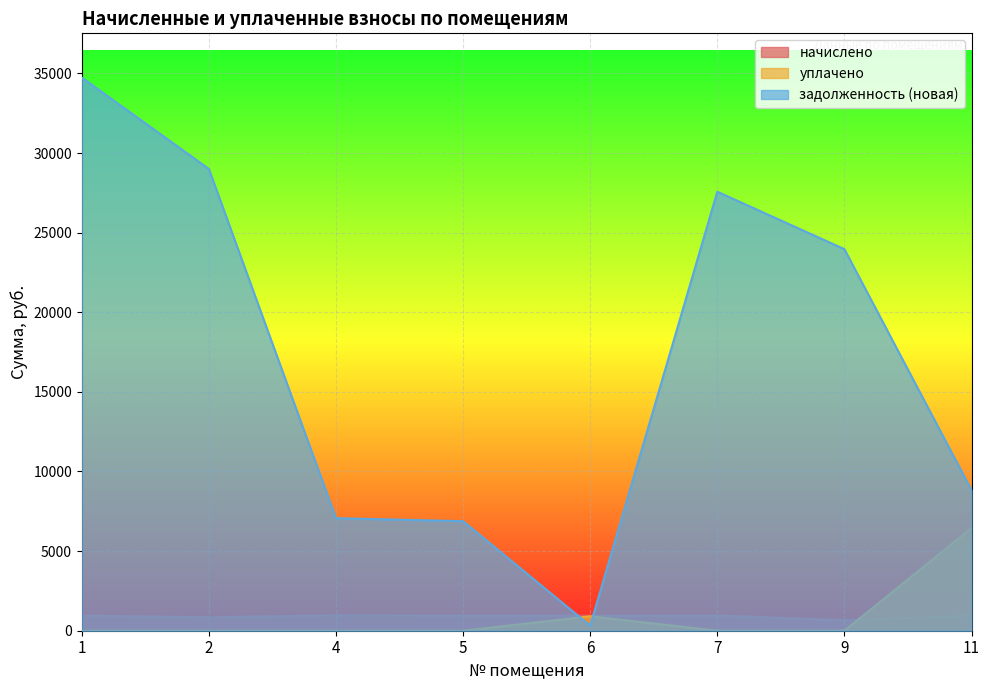

Is it true that задолженность (новая) equals 8830.6 at 11?

True